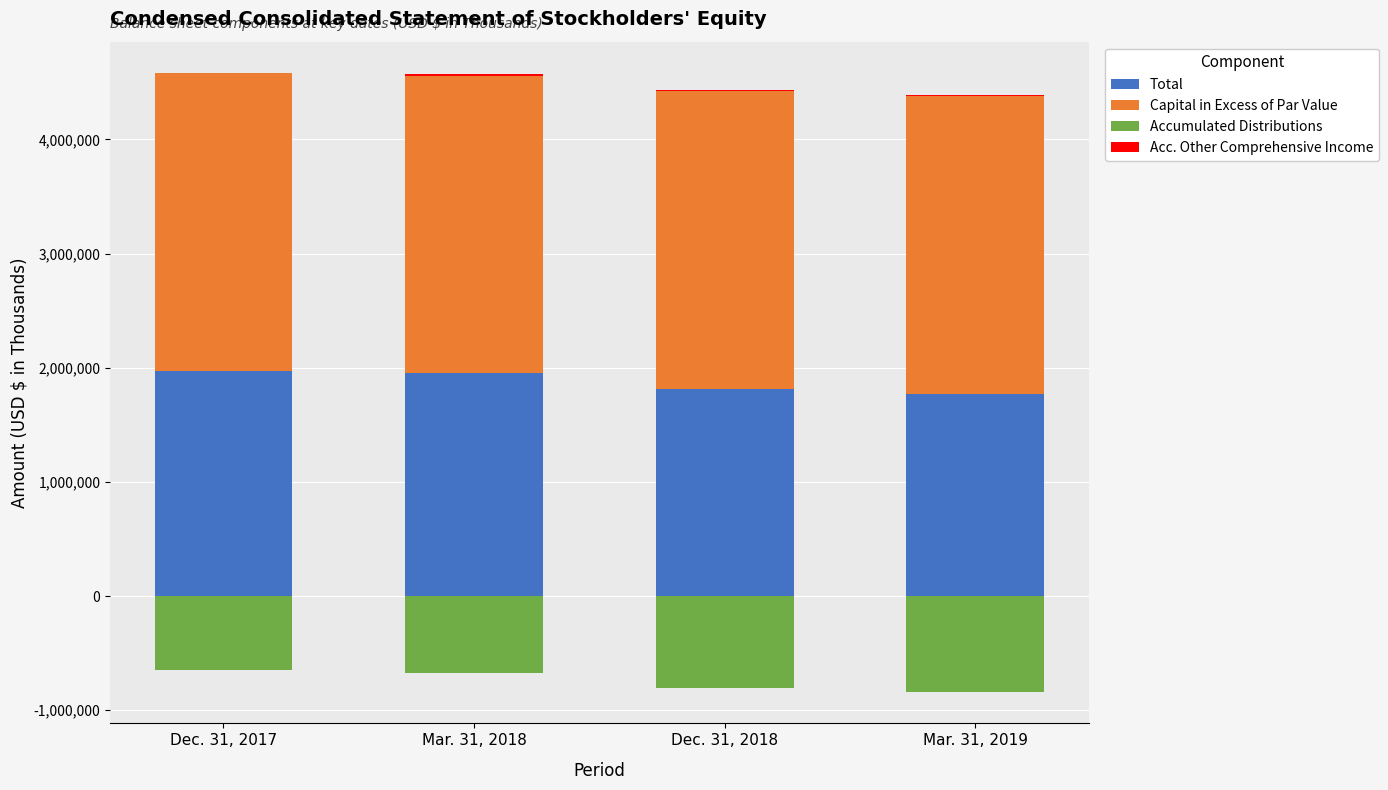

Is the value of Total at Dec. 31, 2017 greater than the value of Capital in Excess of Par Value at Mar. 31, 2019?

No